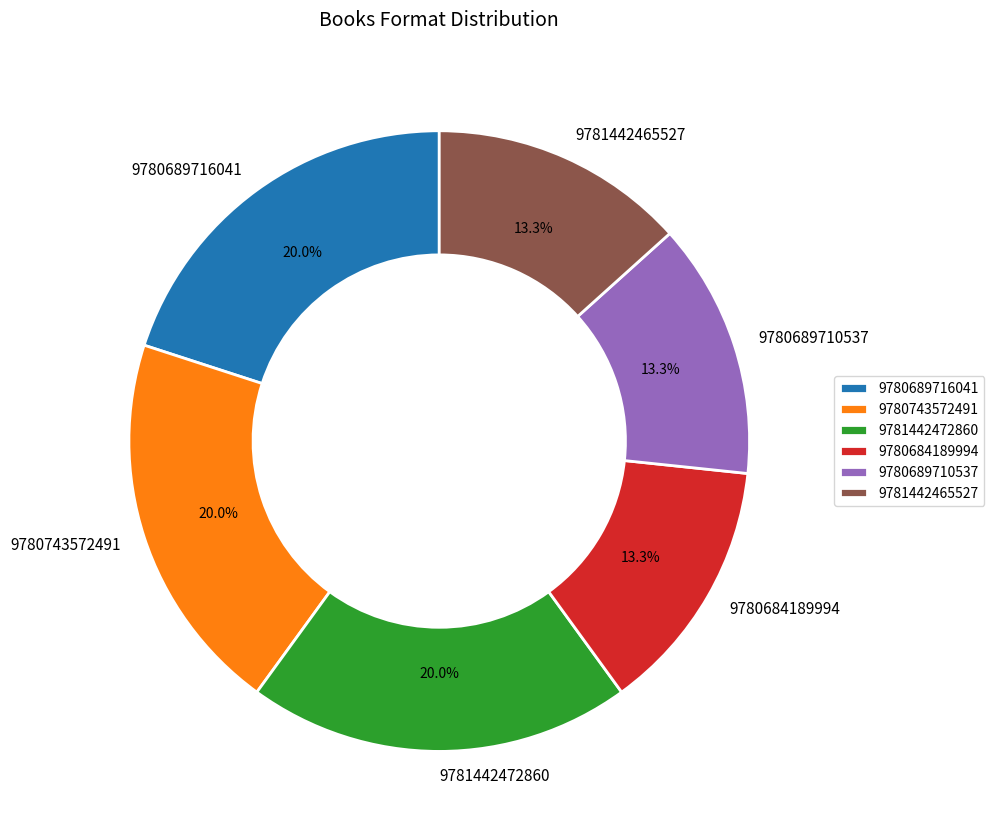

To the nearest percent, what is the difference between the 9780689710537 and 9780743572491 slice percentages?

7%